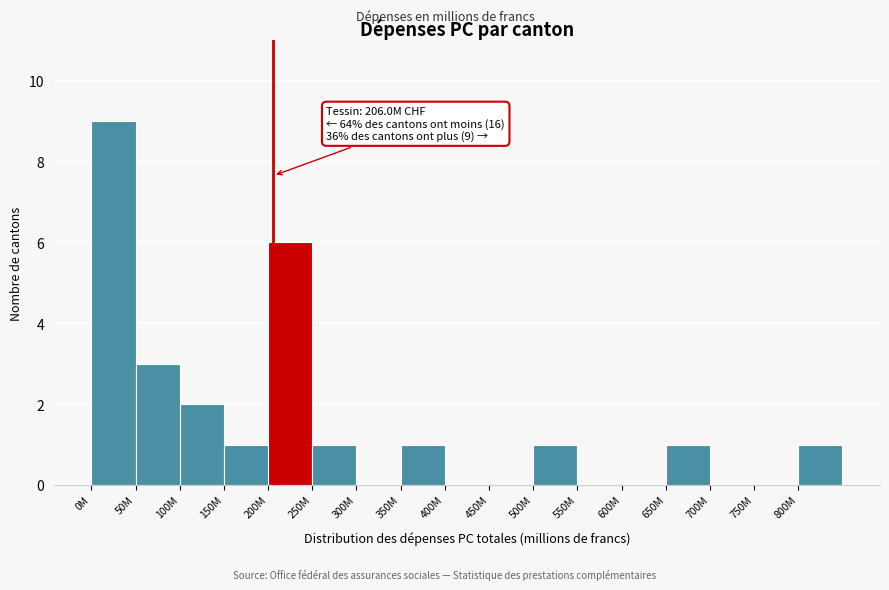

Reading right to left, extract all data points from this chart.

800M=1	750M=0	700M=0	650M=1	600M=0	550M=0	500M=1	450M=0	400M=0	350M=1	300M=0	250M=1	200M=6	150M=1	100M=2	50M=3	0M=9